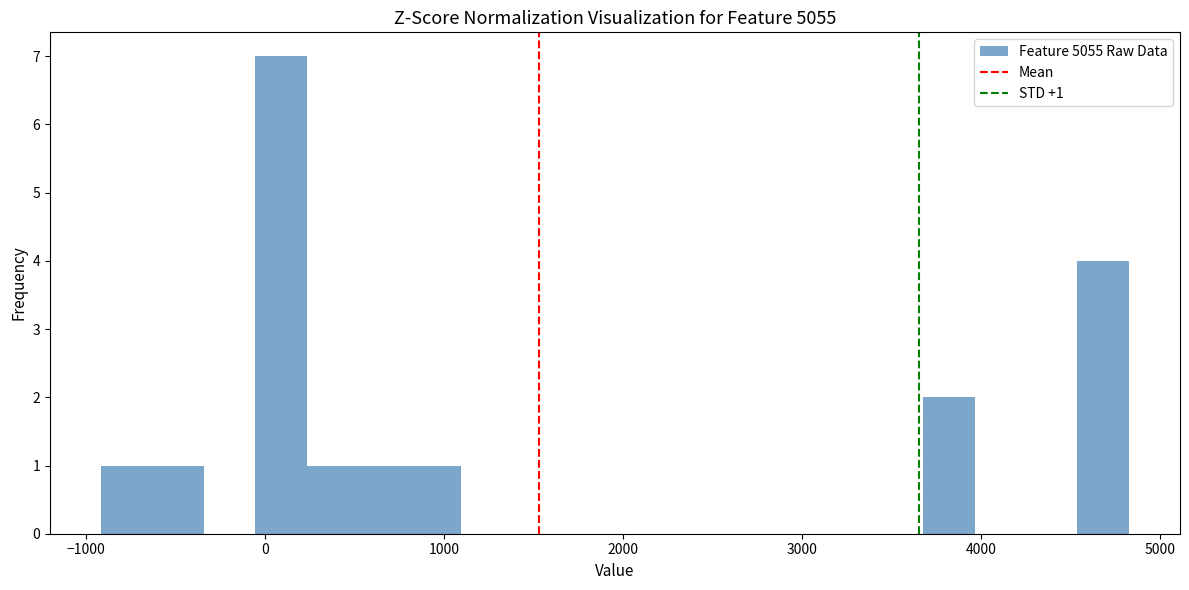

Around what value on the x-axis is the tallest bar? Give the approximate position of its centre, as read against the axis.

100